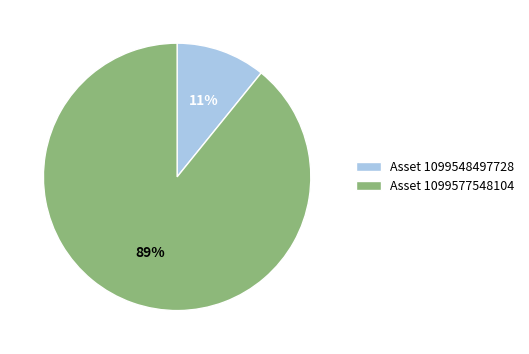

Which slice represents more than half of the pie?

Asset 1099577548104